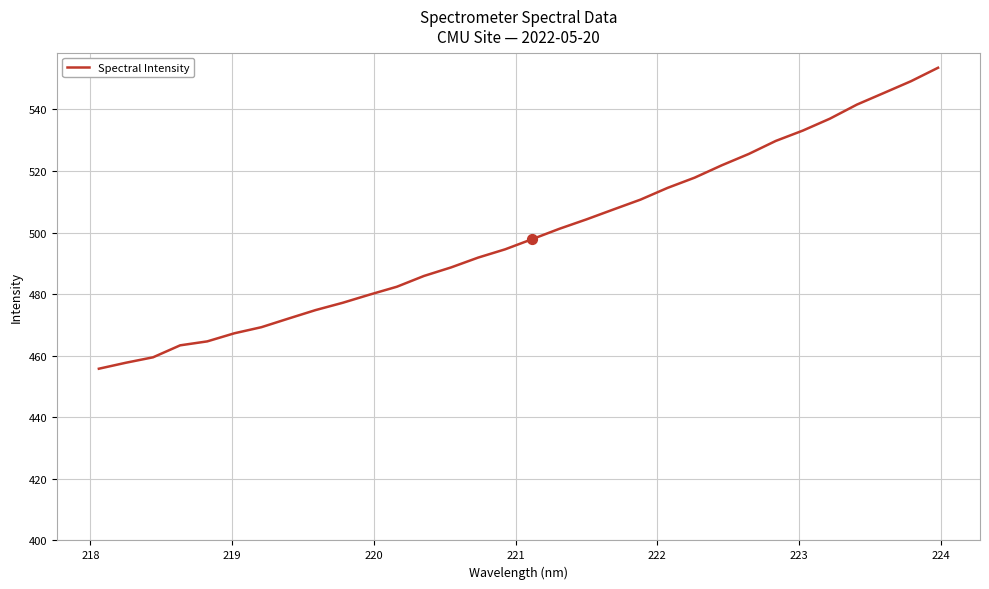

What is the smallest value displayed?

455.8